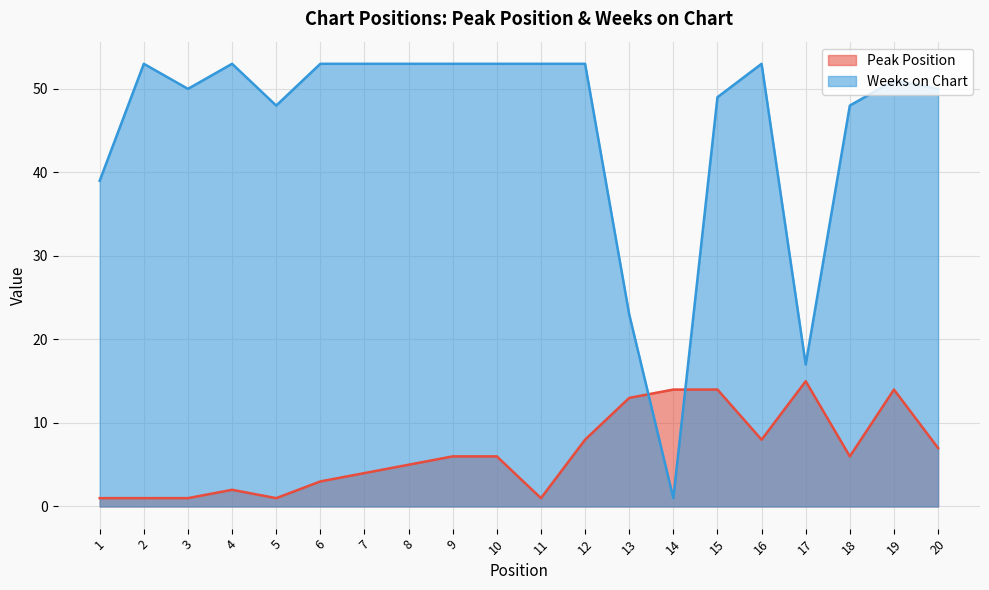

At 11, list the series in order from smallest to largest.

Peak Position, Weeks on Chart